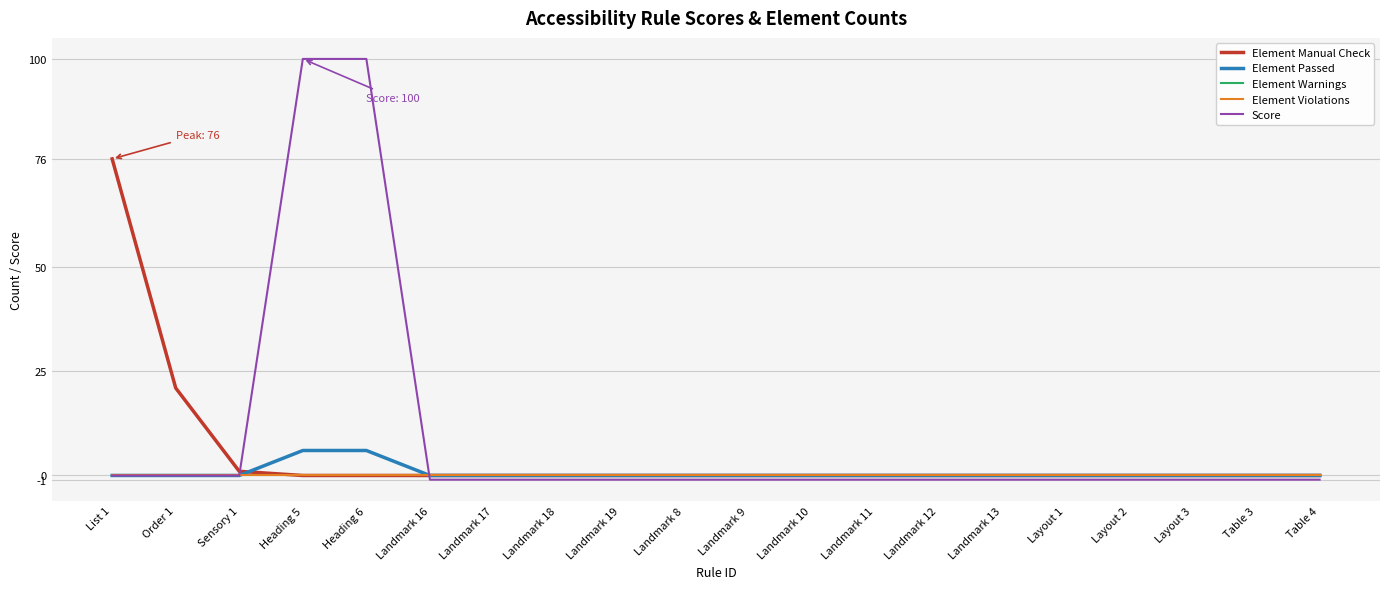

How many intersections are there between Score and Element Passed?

1